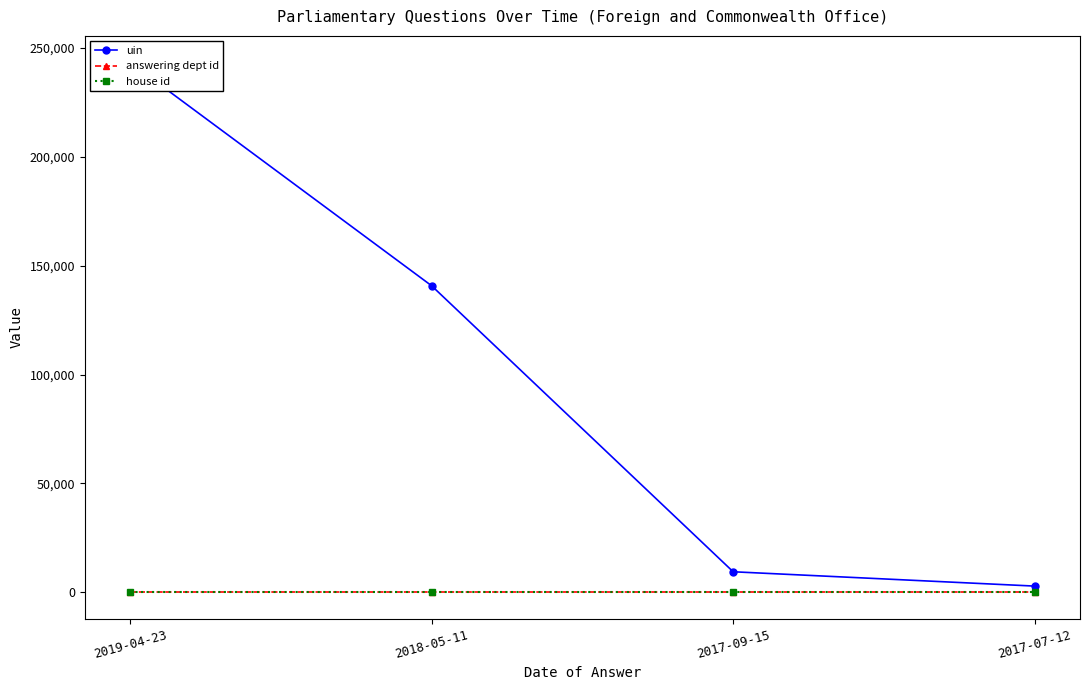

What is the value of the house id point at the 4th from the left?

1